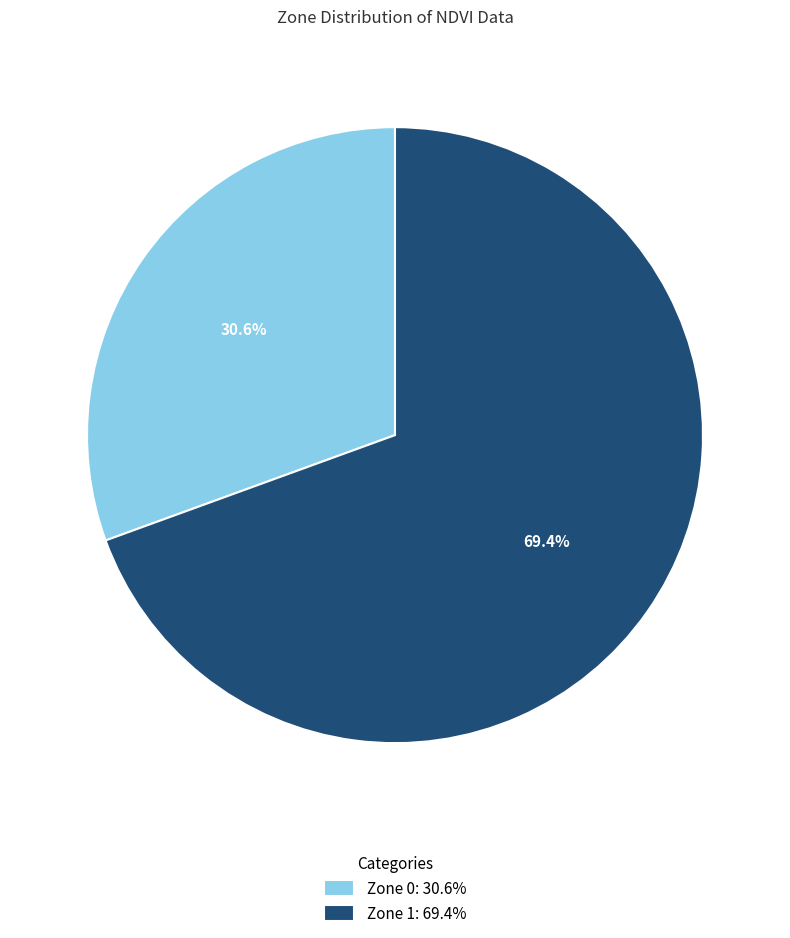

What percentage is the Zone 0 slice, to the nearest percent?

31%